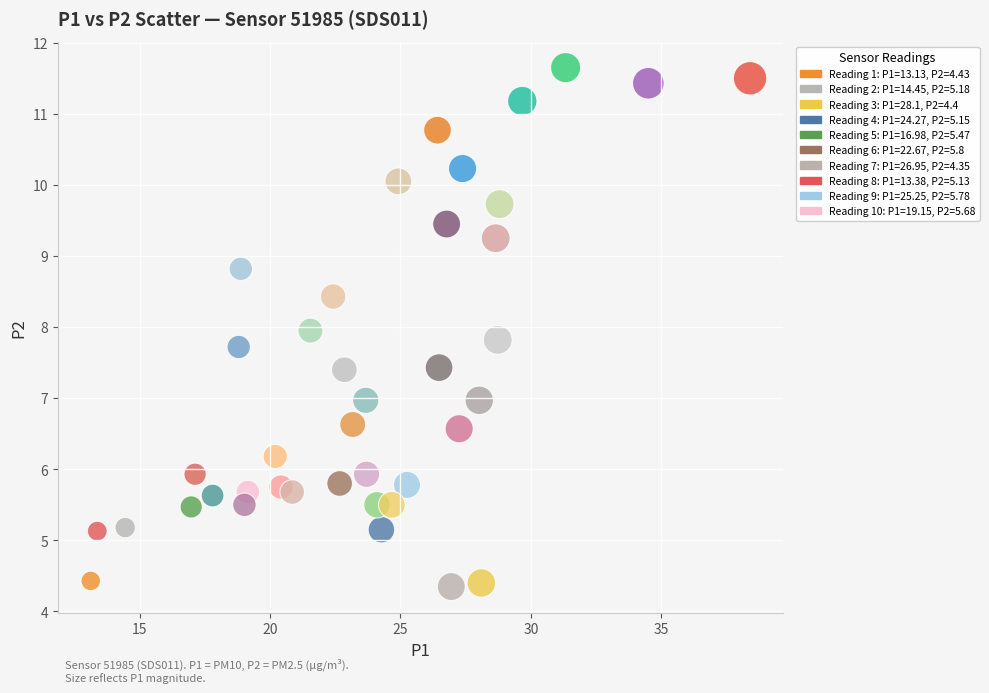

What is the range of Y values (max minus min)?

7.3